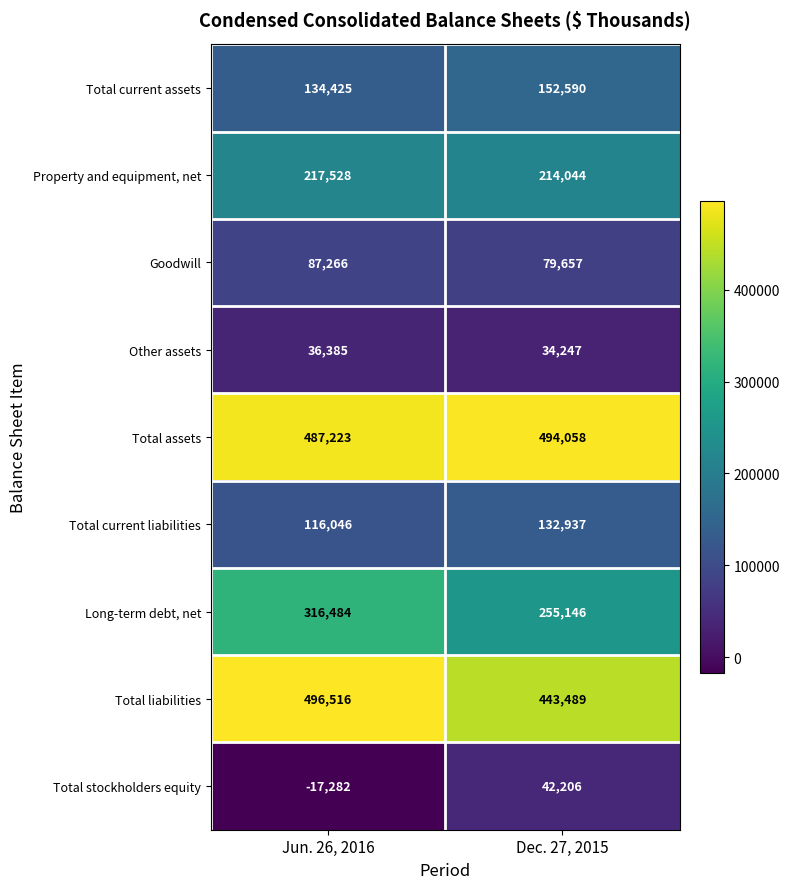

The Total current assets series shows 152590 at Dec. 27, 2015. True or false?

True